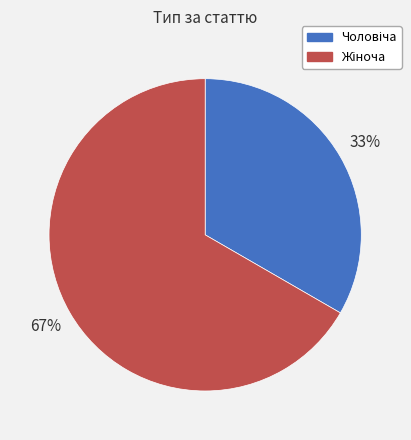

Is there a majority slice in this chart?

Yes